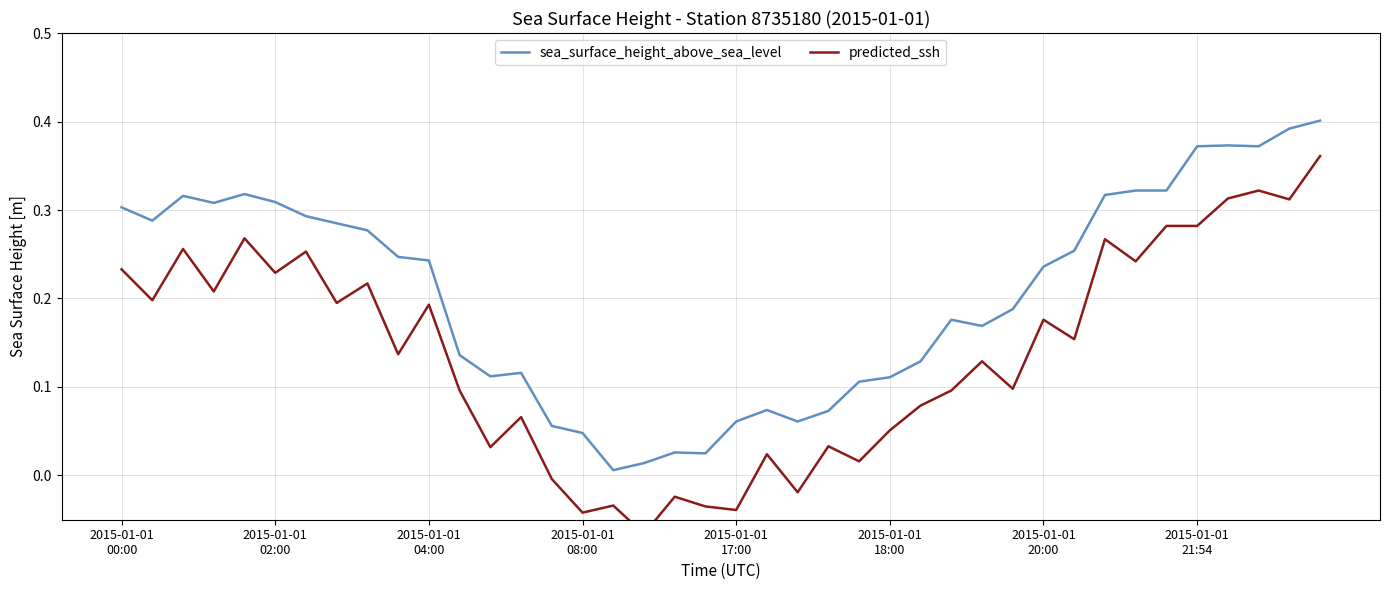

How many lines are shown in the chart?

2